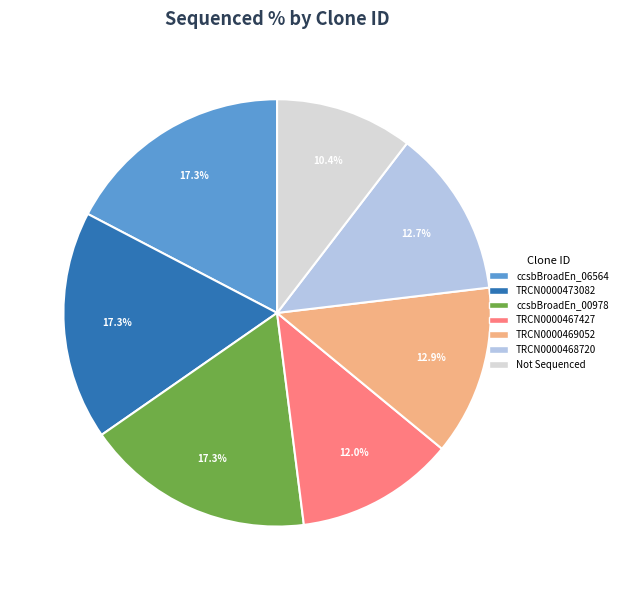

How many segments does this pie chart have?

7